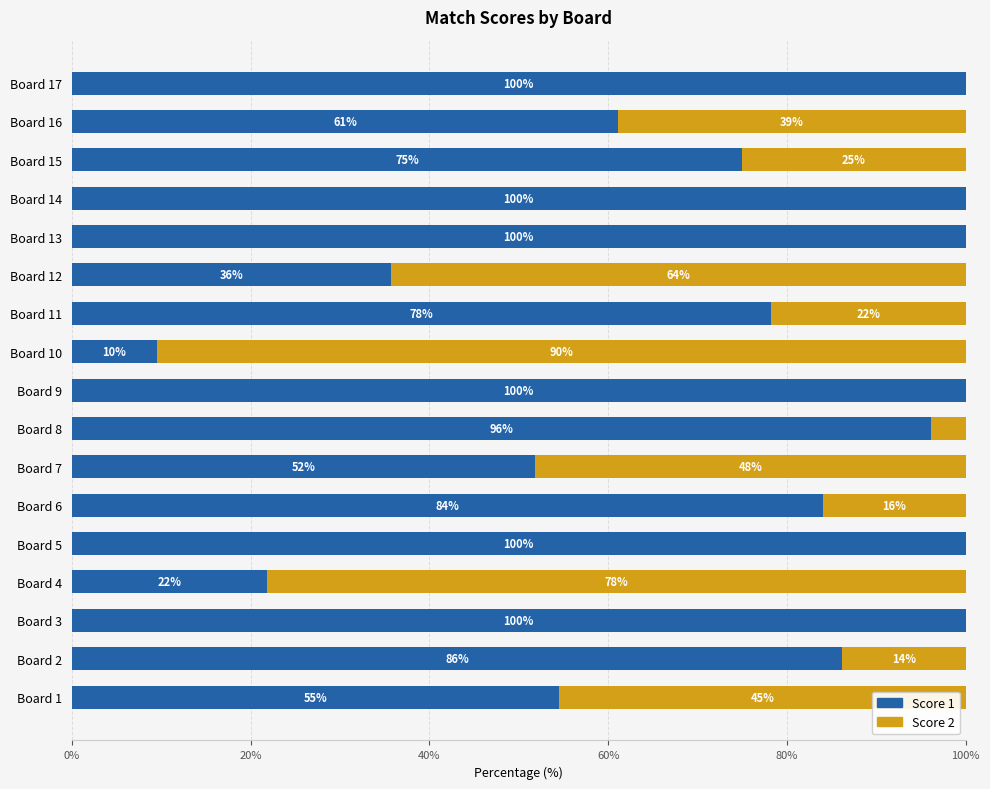

What is the maximum value for Score 1?

100.0